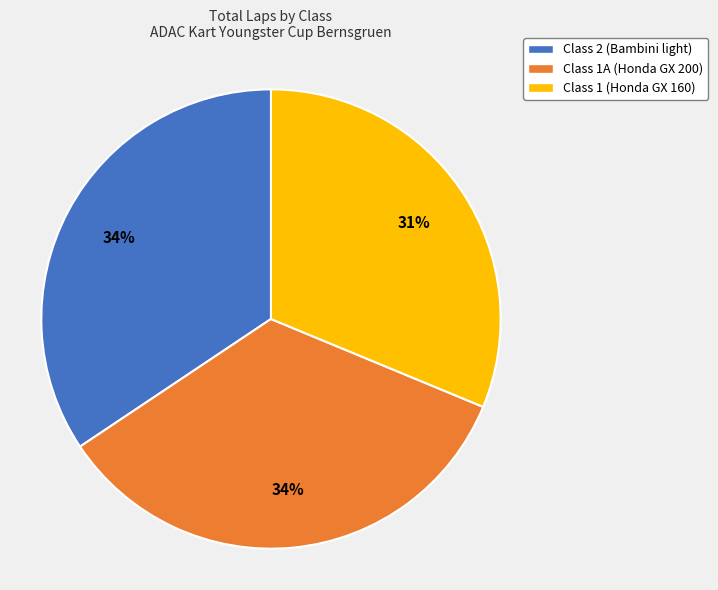

To the nearest percent, what is the difference between the largest and smallest slice percentages?

3%